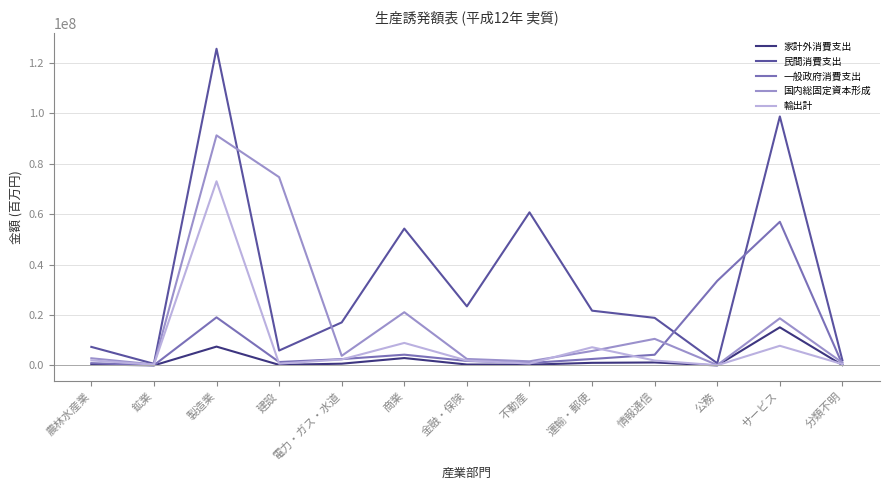

What are all the series names shown in the legend?

家計外消費支出, 民間消費支出, 一般政府消費支出, 国内総固定資本形成, 輸出計